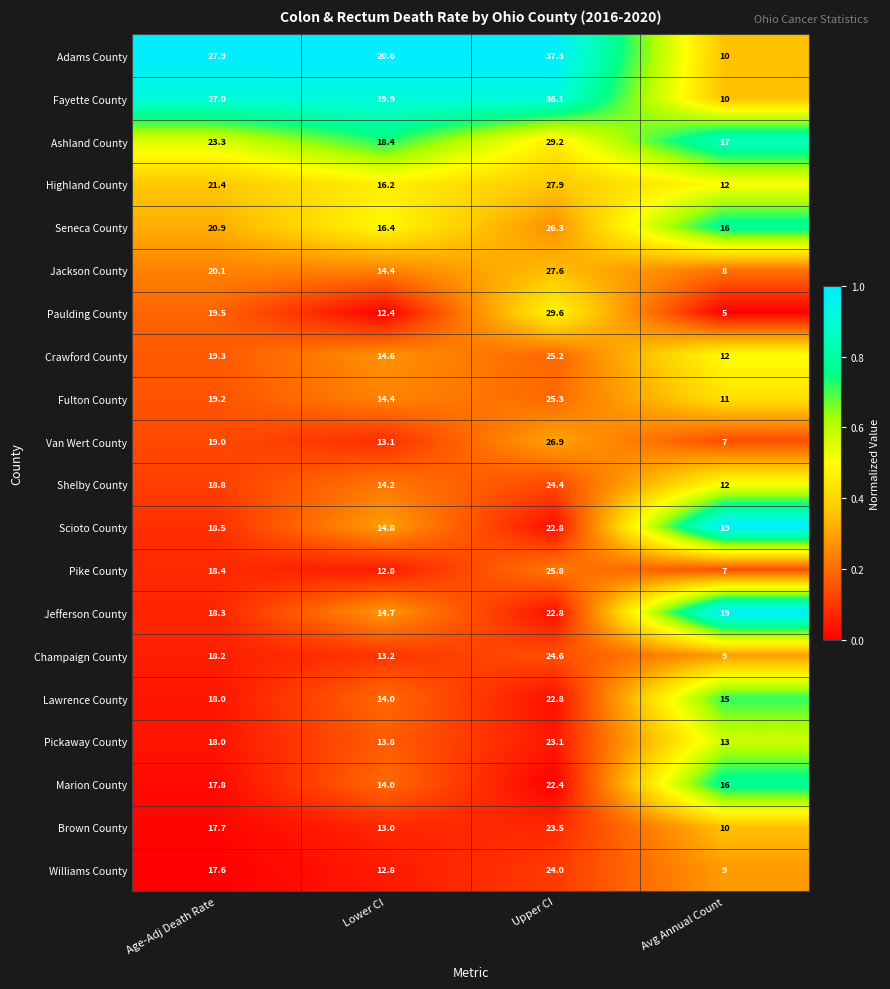

Which series changed the most between Age-Adj Death Rate and Avg Annual Count?

Adams County